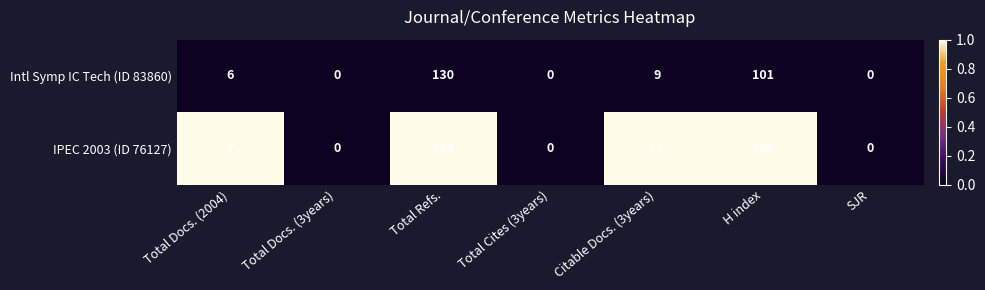

Reading left to right, list all the values displayed in this chart.

Intl Symp IC Tech (ID 83860): 6	0	130	0	9	101	0
IPEC 2003 (ID 76127): 7	0	190	0	15	108	0